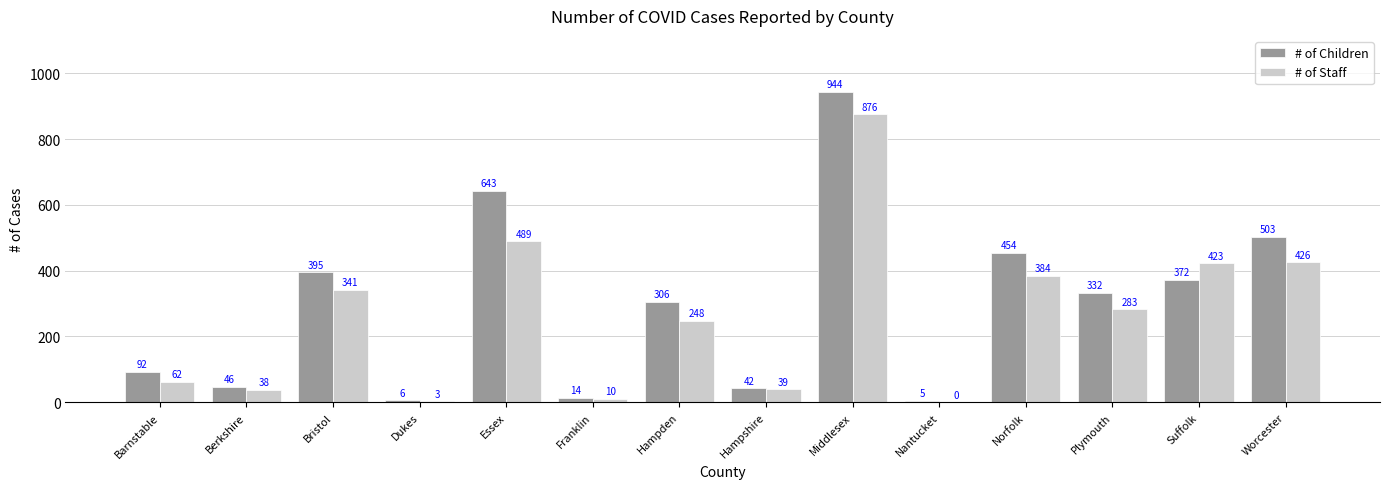

What is the sum of the # of Children values at Worcester and Franklin?

517